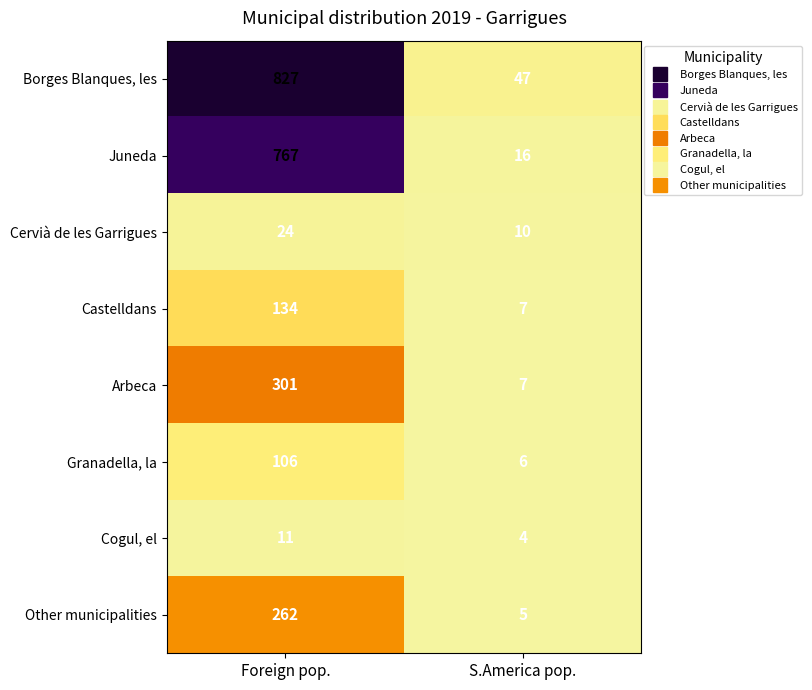

Is it true that Granadella, la equals 6 at S.America pop.?

True